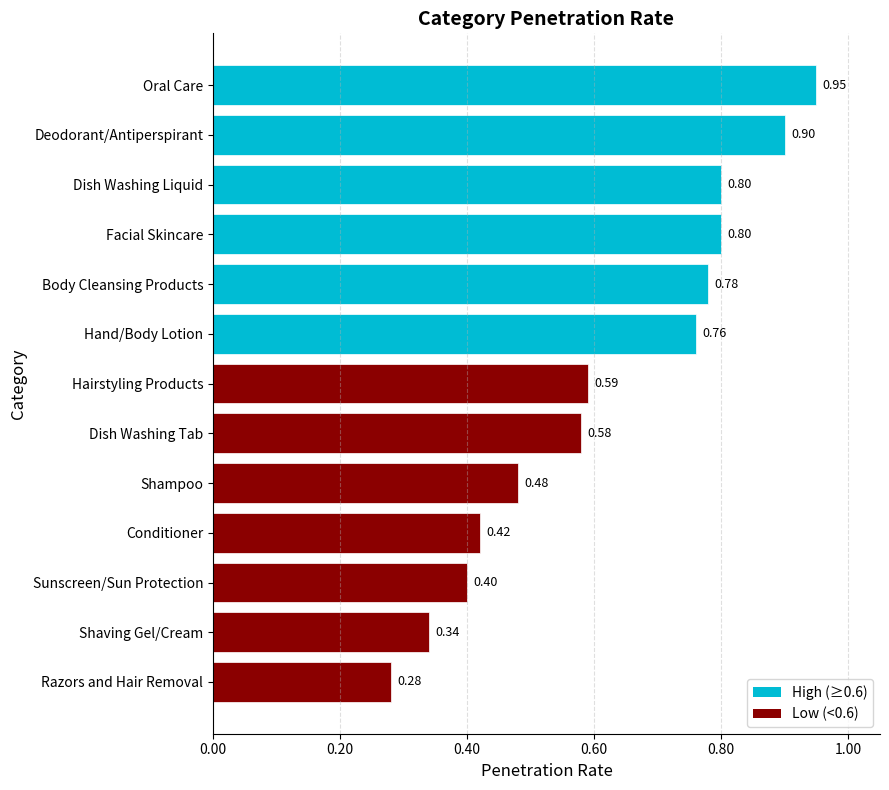

What is the sum of the values at Facial Skincare and Body Cleansing Products?

1.6